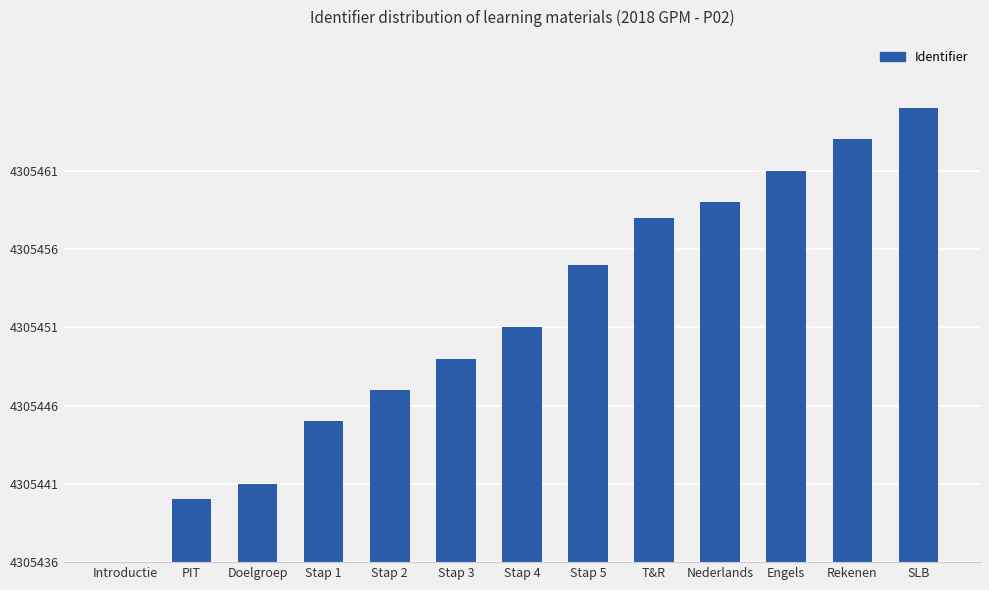

Are the bars horizontal?

No